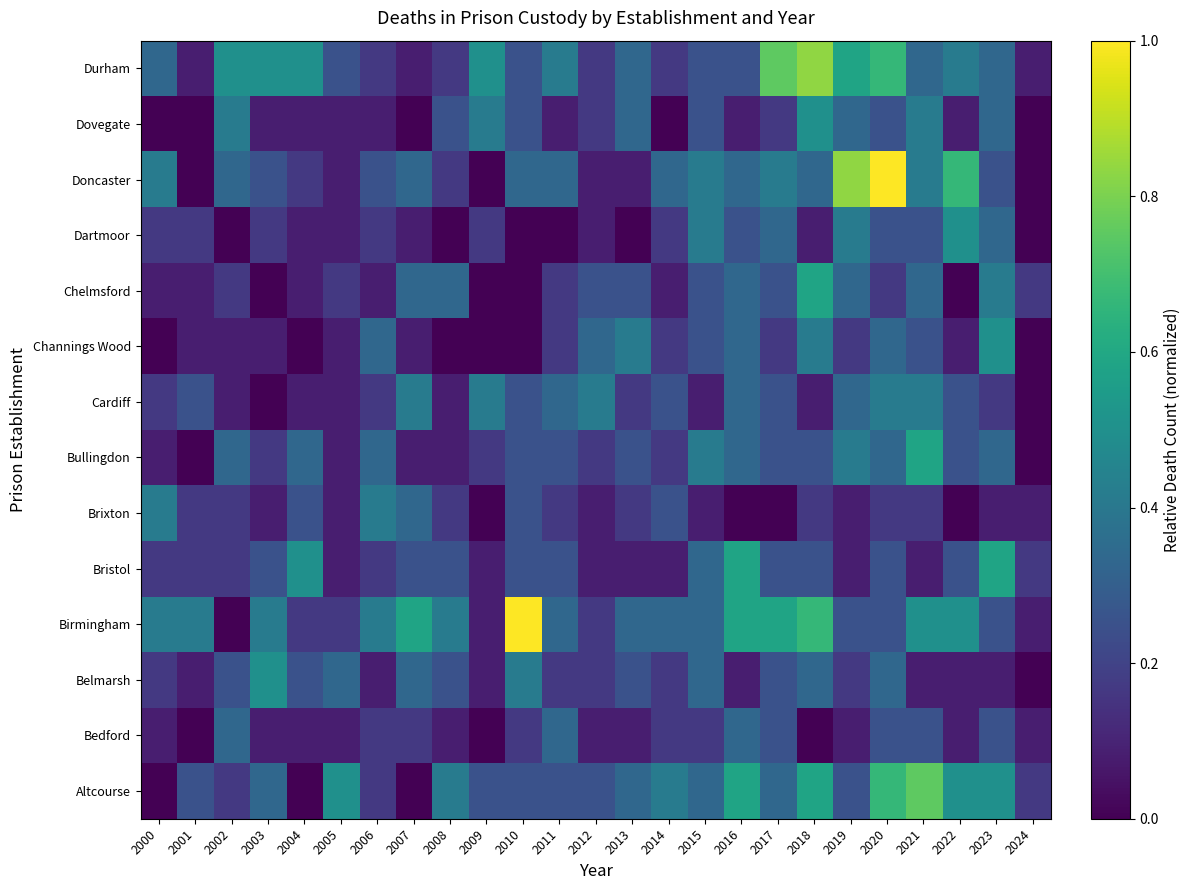

At which category is the sum across all series the highest?

2020